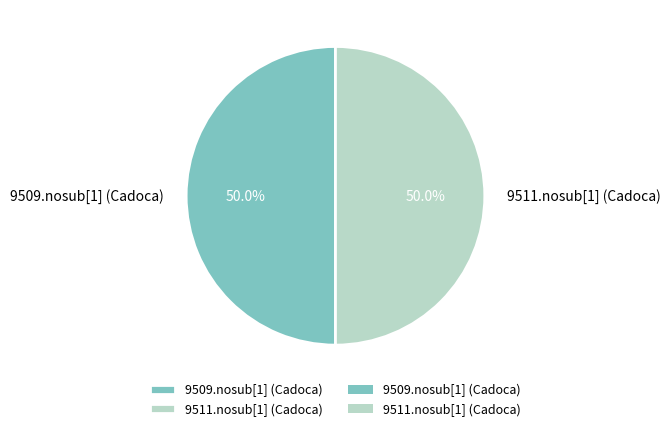

What percentage is the 9511.nosub[1] (Cadoca) slice, to the nearest percent?

50%